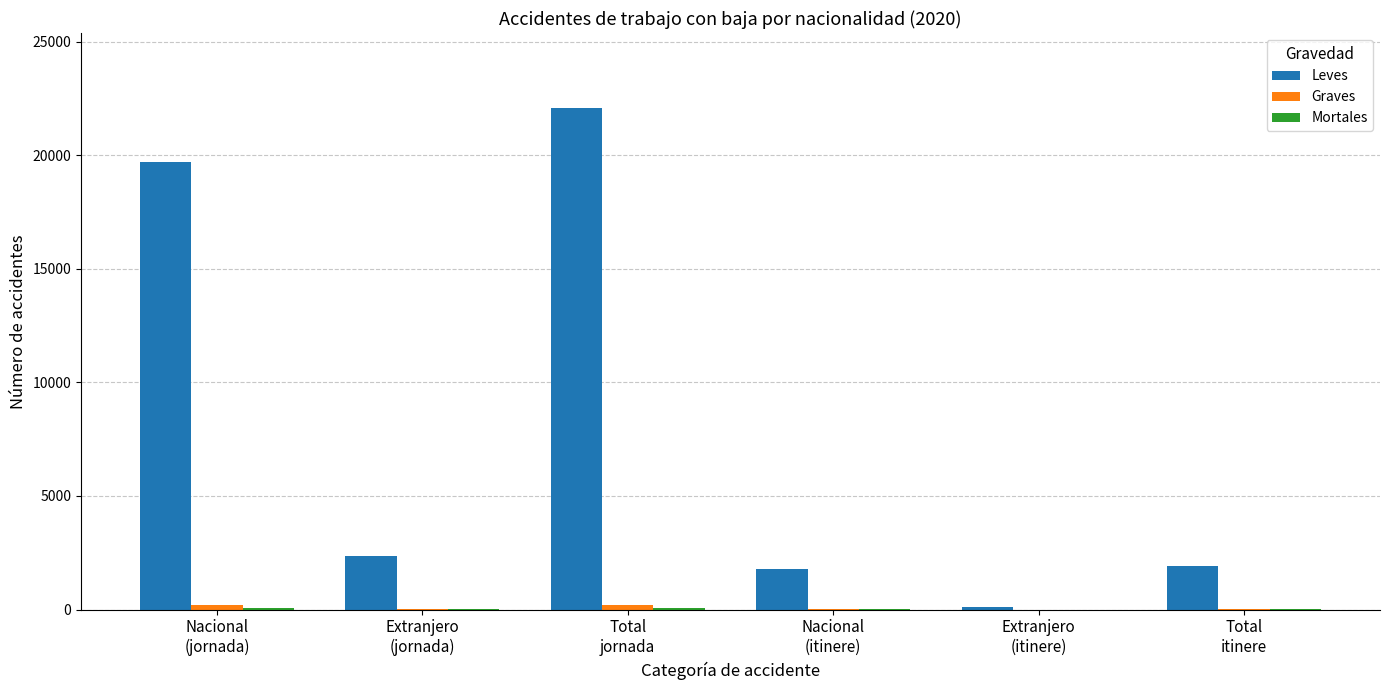

What is the maximum value for Leves?

22068